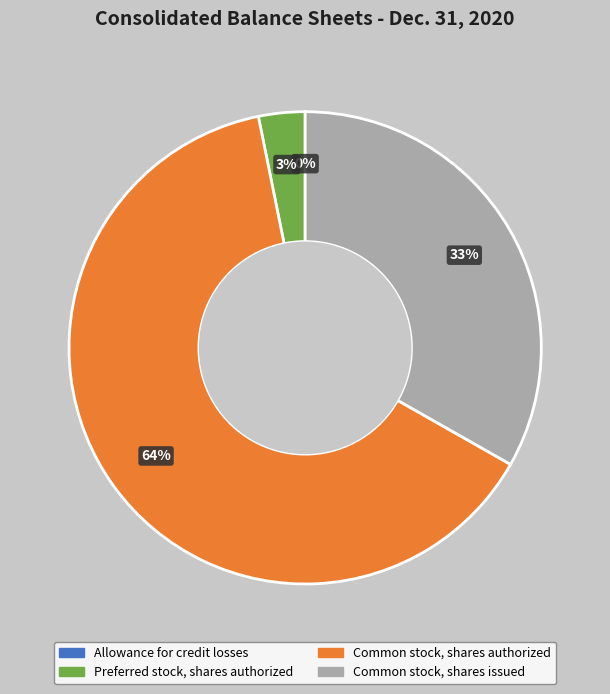

Approximately how many times larger is the value at Common stock, shares authorized compared to Common stock, shares issued?

1.9